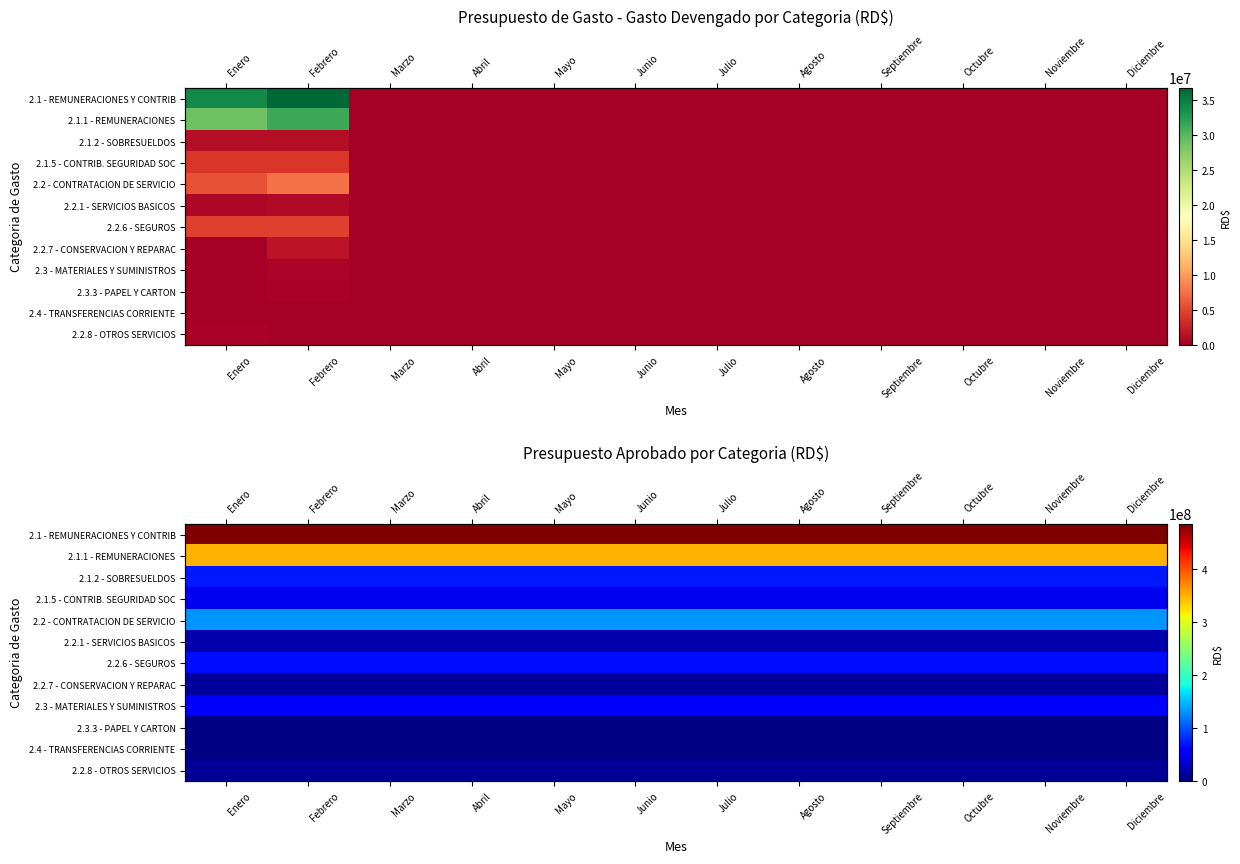

What is the total value across all series at Octubre?

1263987064